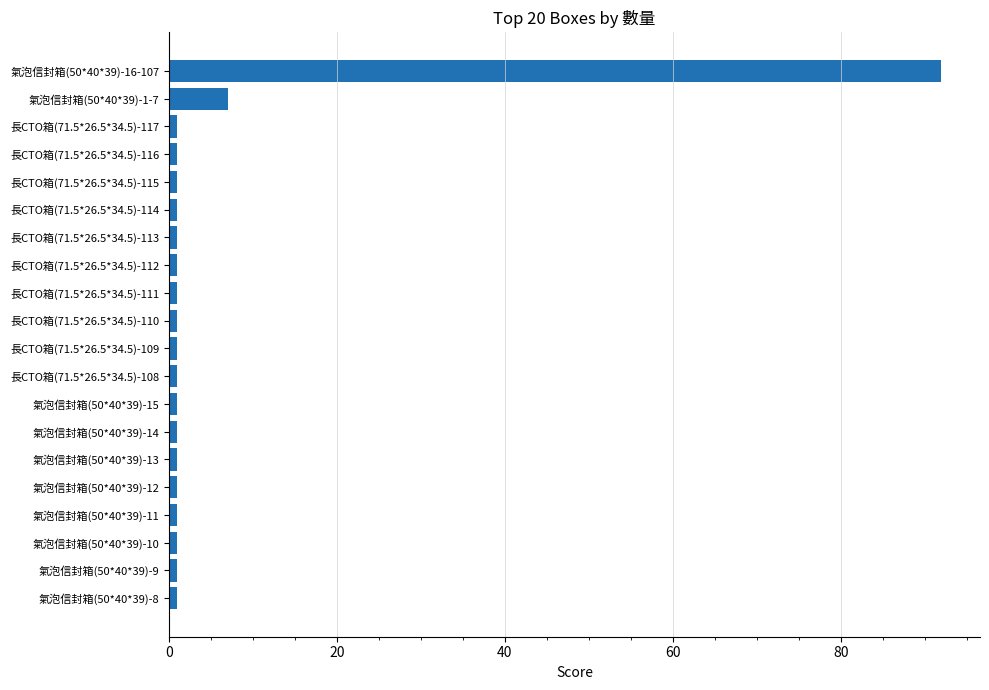

True or false: the data shows 1 at 氣泡信封箱(50*40*39)-8.

True